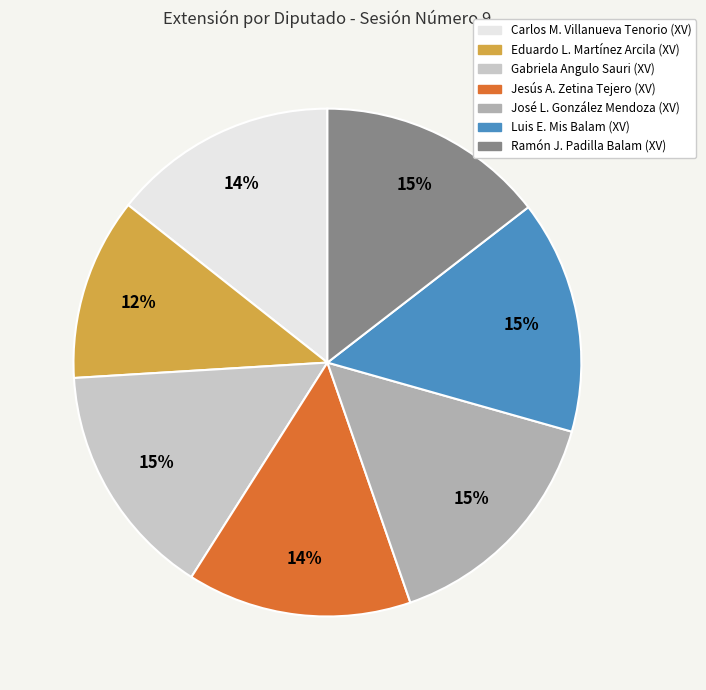

Is there any slice that represents more than half of the pie?

No